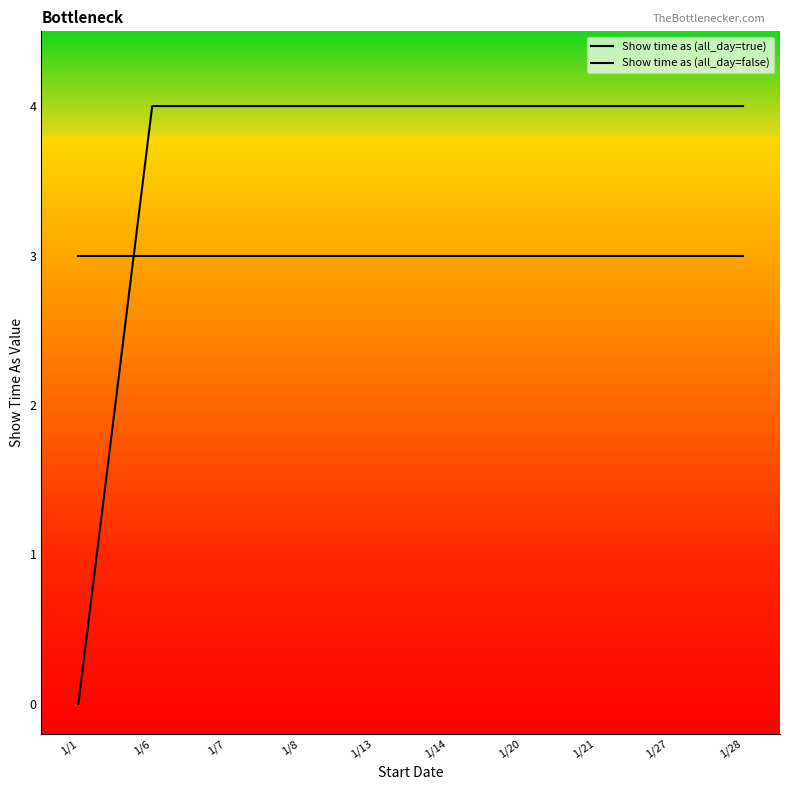

How many intersections are there between Show time as (all_day=false) and Show time as (all_day=true)?

1